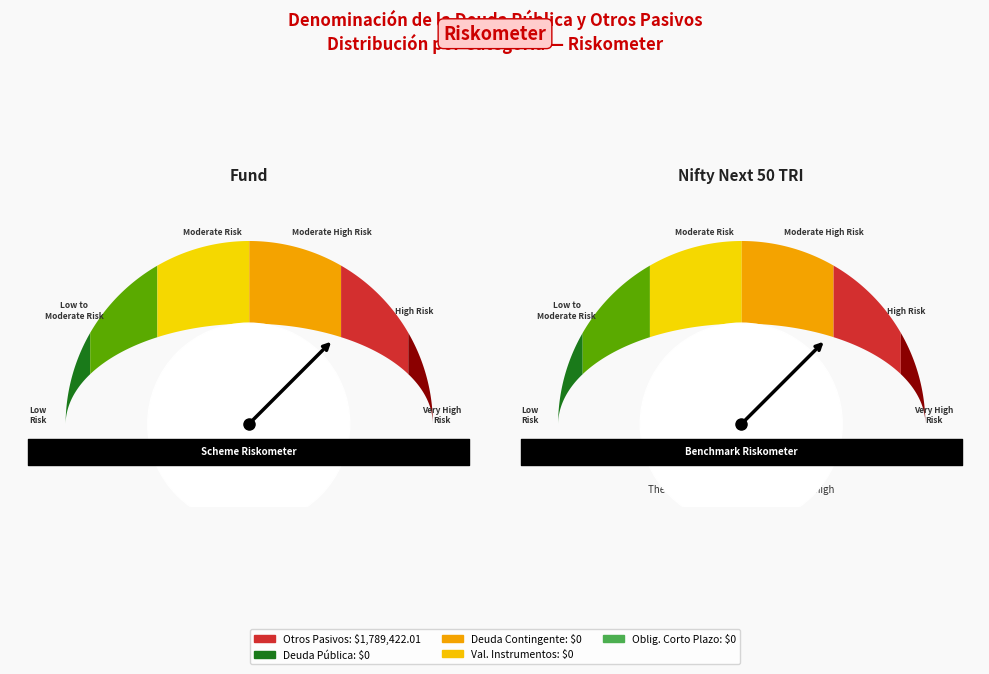

Rank the categories by value from highest to lowest.

Otros Pasivos, Deuda Pública, Deuda Contingente, Valor de Instrumentos Bono Cupón Cero, Obligaciones a Corto Plazo